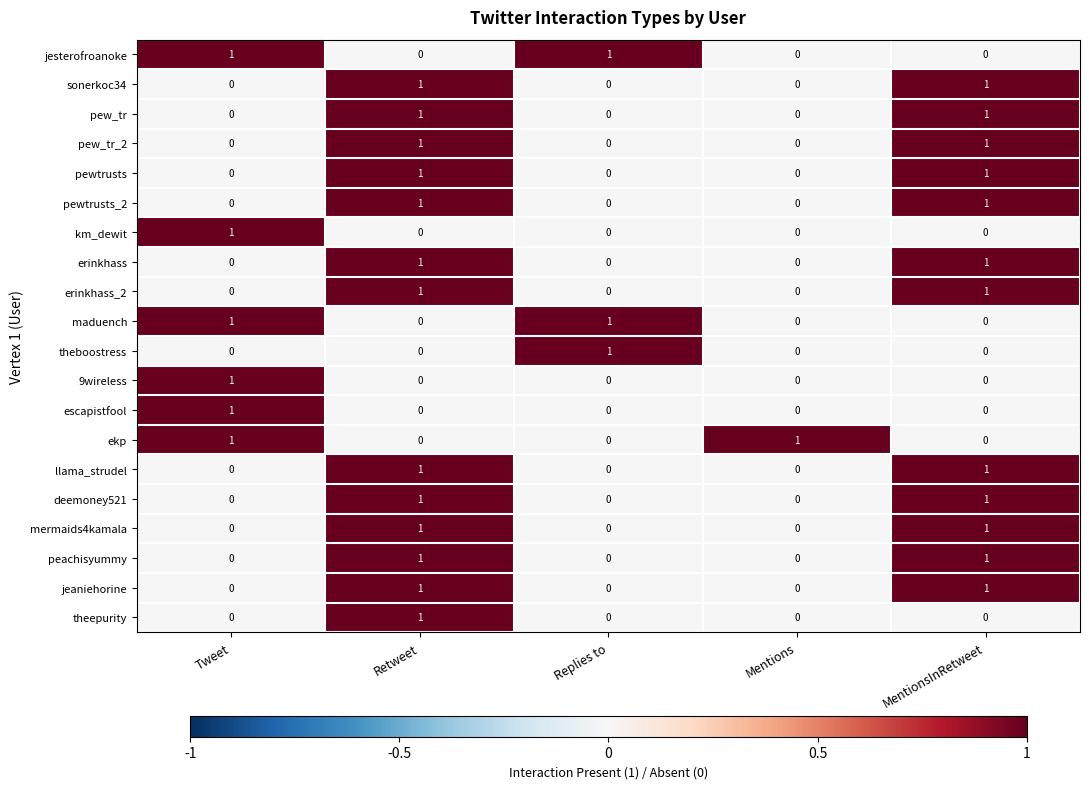

At how many categories does at least one series exceed 0?

5